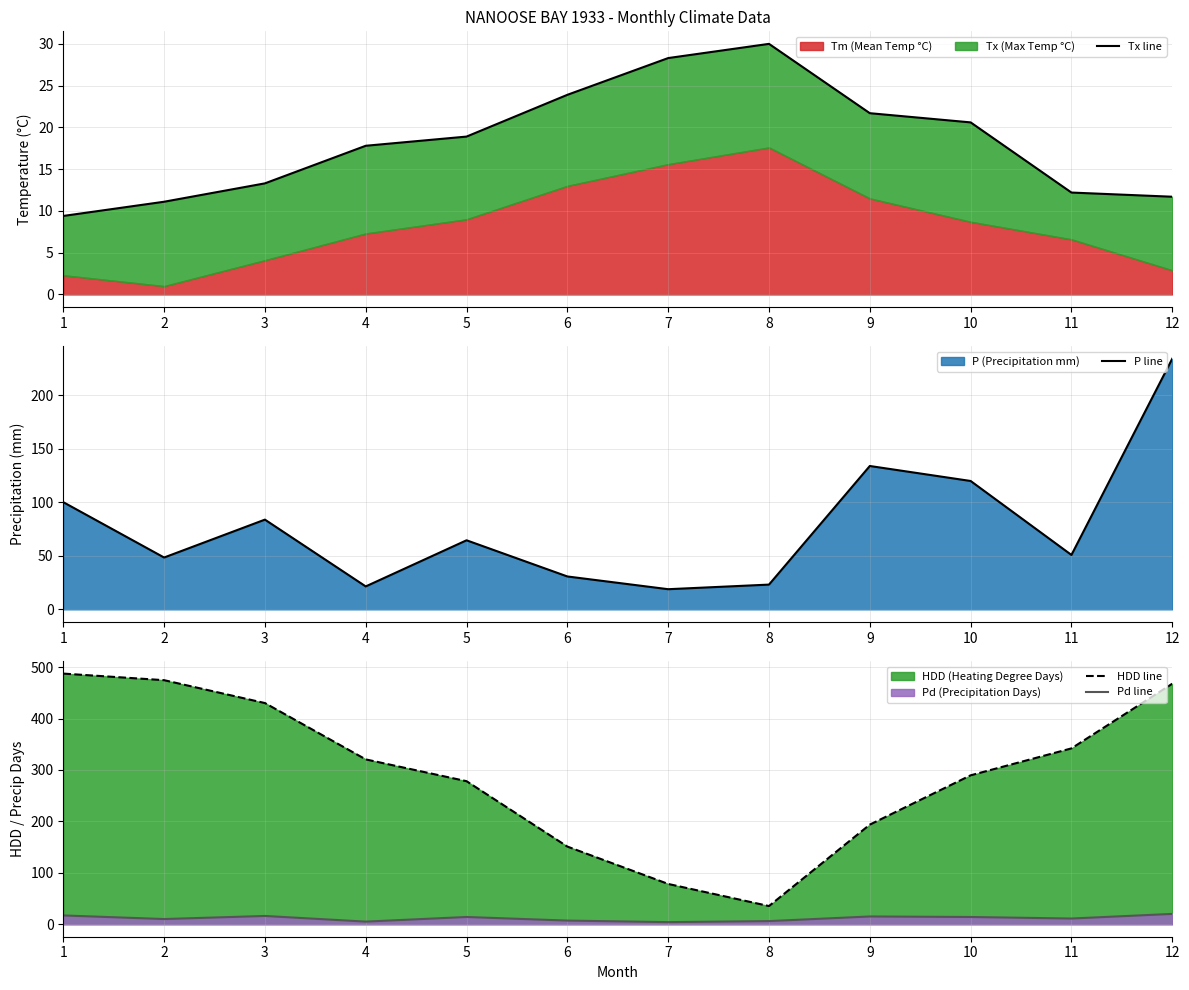

What is the total value across all series at 11?

416.0